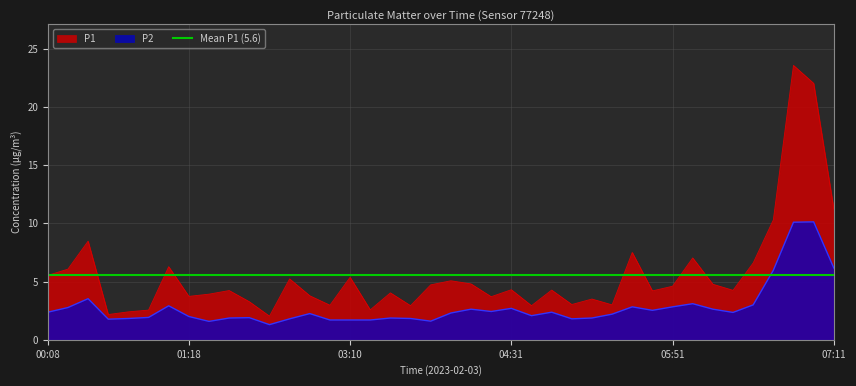

Reading left to right, what are all the values shown in this chart?

P1: 00:08=5.5	00:18=6.1	00:28=8.5	00:38=2.2	00:48=2.4	00:58=2.5	01:08=6.3	01:18=3.7	01:28=3.9	01:38=4.2	01:49=3.3	01:59=2.0	02:09=5.2	02:50=3.8	03:00=3.0	03:10=5.4	03:20=2.6	03:30=4.0	03:40=2.9	03:51=4.7	04:01=5.1	04:11=4.8	04:21=3.7	04:31=4.3	04:41=2.9	04:51=4.3	05:01=3.0	05:11=3.5	05:21=3.0	05:31=7.5	05:41=4.2	05:51=4.6	06:01=7.0	06:11=4.8	06:21=4.2	06:31=6.6	06:41=10.3	06:51=23.6	07:01=22.0	07:11=11.2
P2: 00:08=2.4	00:18=2.8	00:28=3.5	00:38=1.8	00:48=1.8	00:58=1.9	01:08=2.9	01:18=2.0	01:28=1.6	01:38=1.9	01:49=1.9	01:59=1.3	02:09=1.8	02:50=2.2	03:00=1.7	03:10=1.7	03:20=1.7	03:30=1.9	03:40=1.8	03:51=1.6	04:01=2.3	04:11=2.6	04:21=2.4	04:31=2.7	04:41=2.1	04:51=2.4	05:01=1.8	05:11=1.9	05:21=2.2	05:31=2.8	05:41=2.5	05:51=2.8	06:01=3.1	06:11=2.6	06:21=2.4	06:31=3.0	06:41=6.0	06:51=10.1	07:01=10.1	07:11=6.2